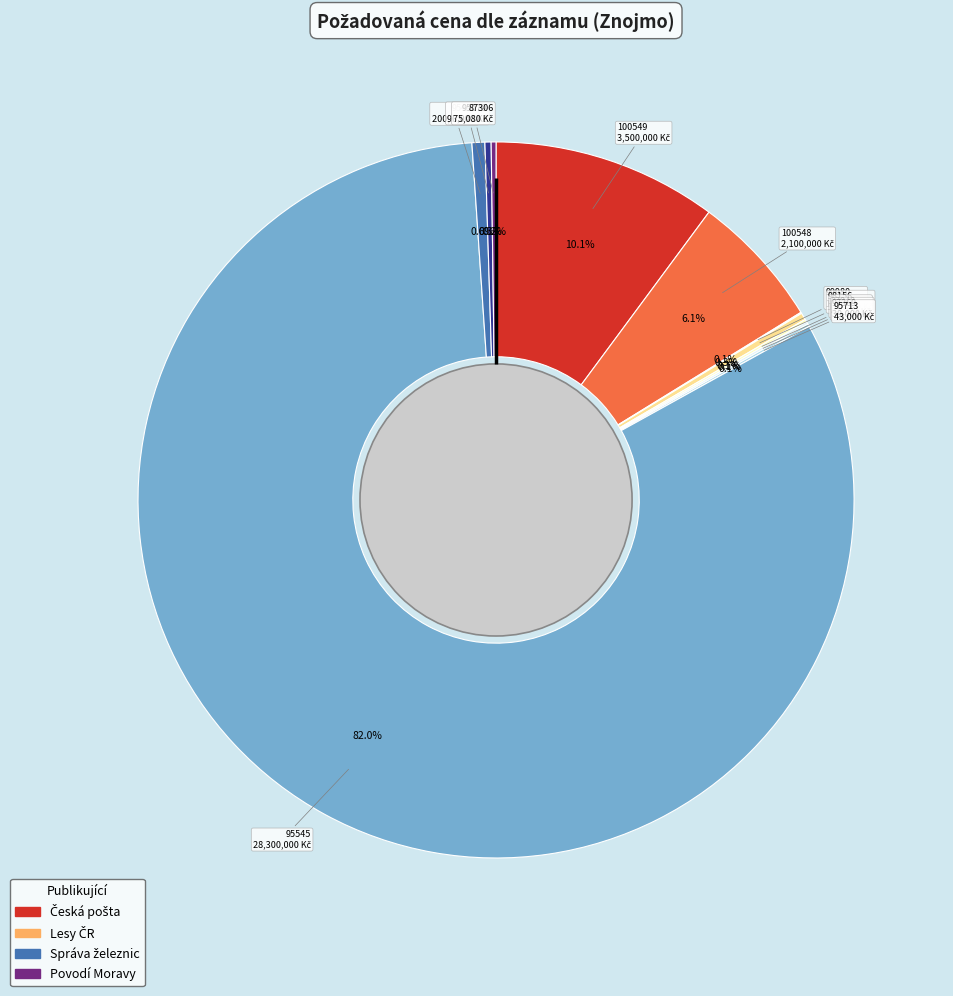

Is there a majority slice in this chart?

Yes